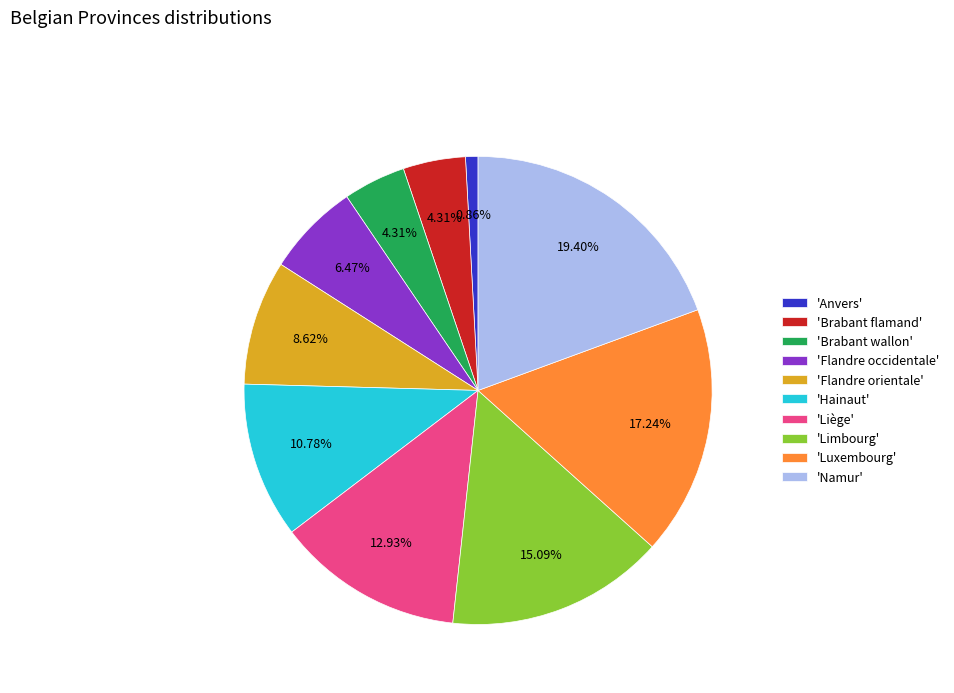

Is the sum of 'Anvers' and 'Brabant wallon' greater than half?

No